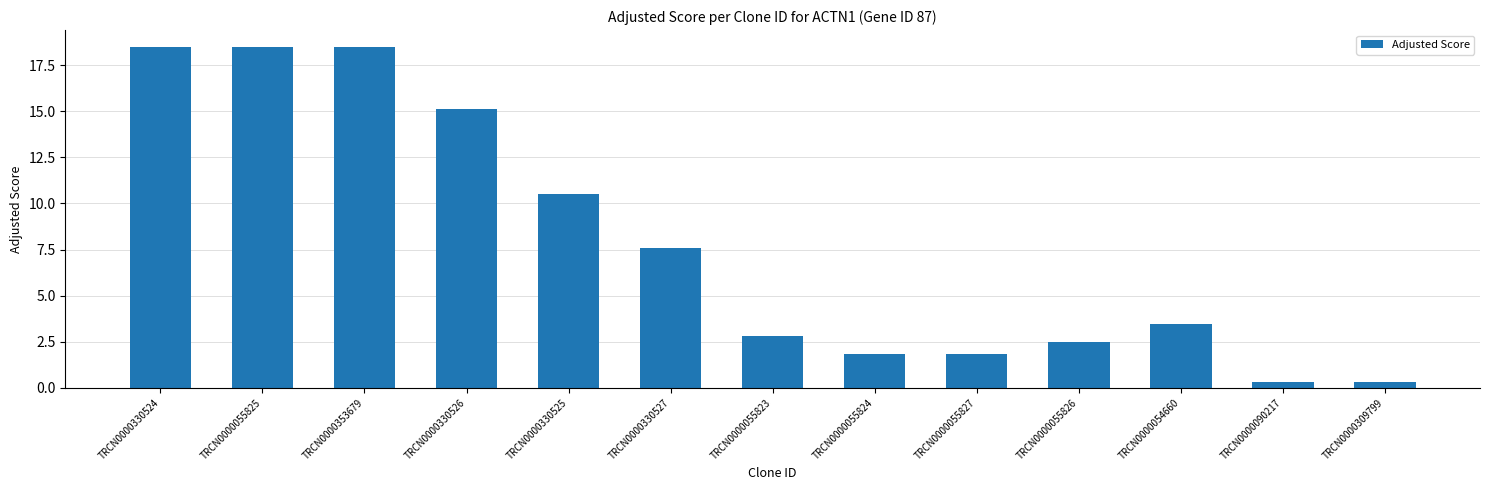

What is the value of the 7th bar from the left?

2.8